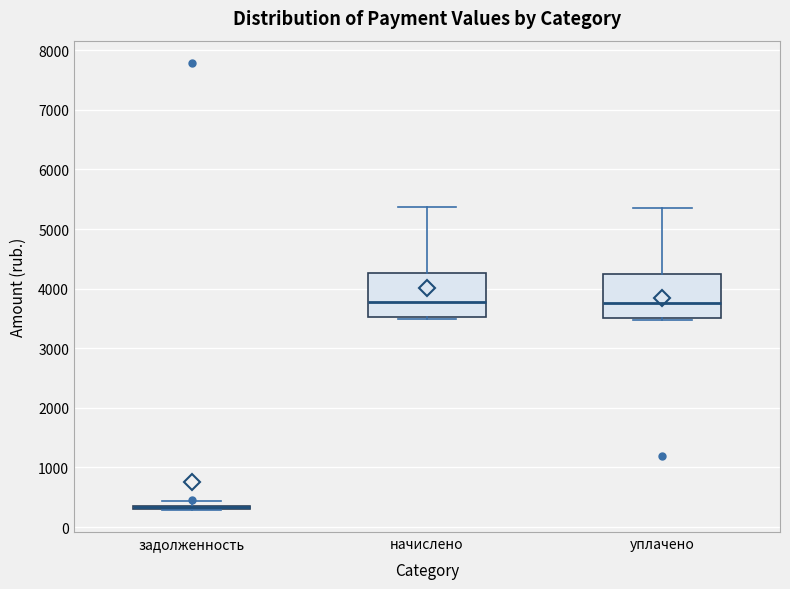

Where is the lower edge of the box for начислено on the y-axis? The values are not printed on the chart, so give them approximately, as read against the axis.

3500